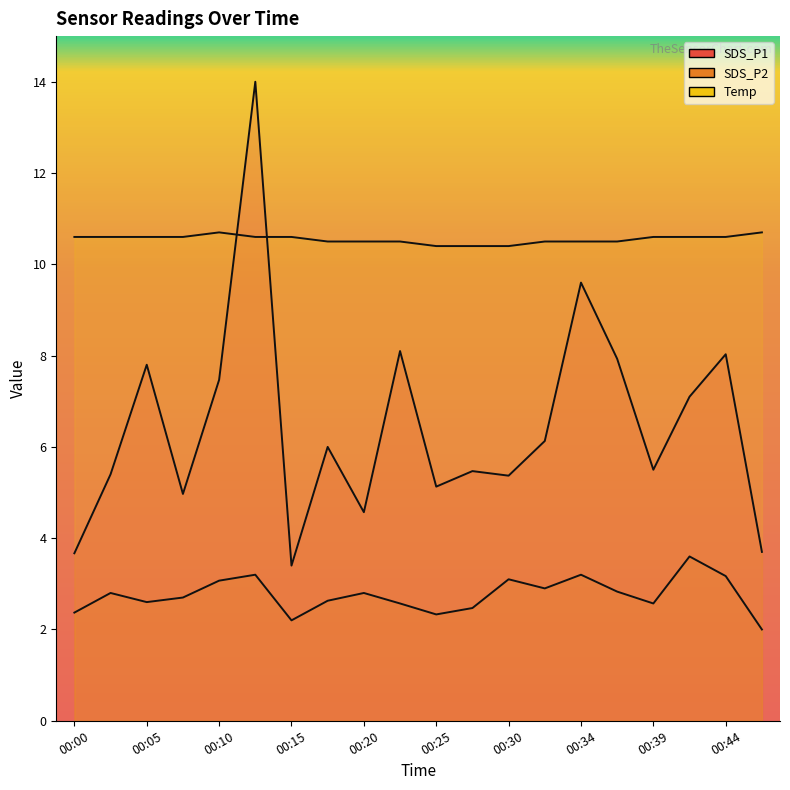

Rank the series by their average value, from lowest to highest.

SDS_P2, SDS_P1, Temp